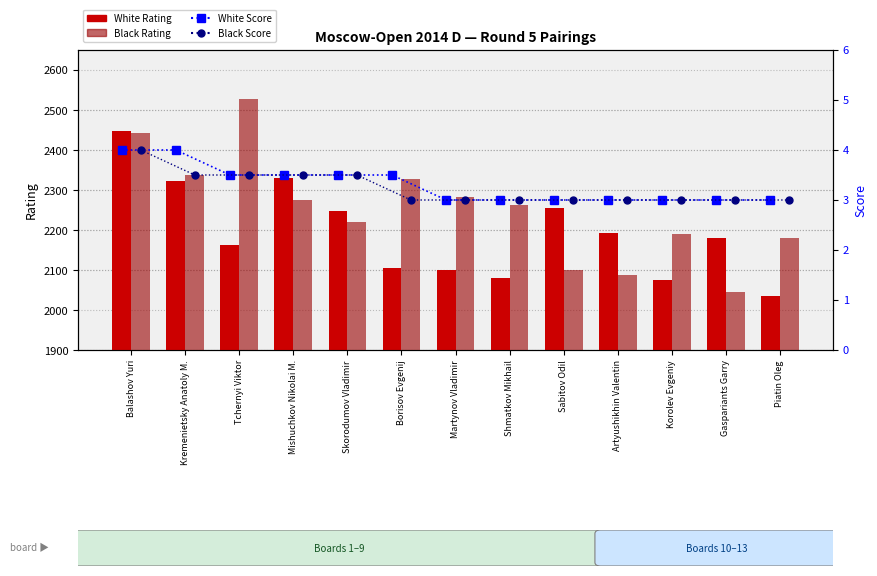

At which category is the sum across all series the highest?

Balashov Yuri